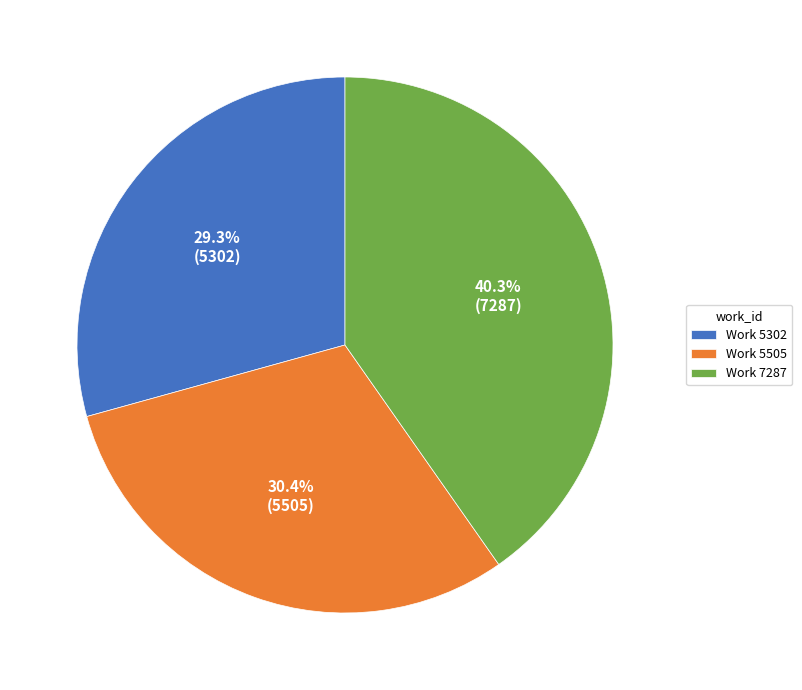

To the nearest percent, what percentage of the pie is Work 5302?

29%